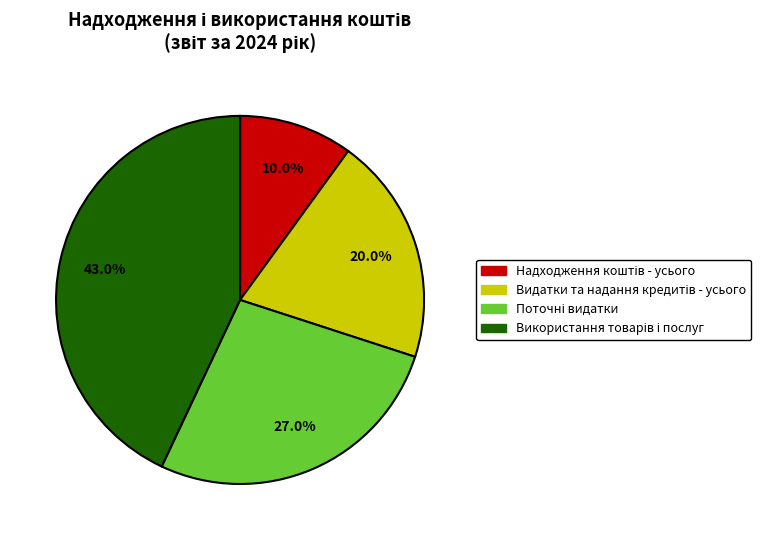

How many segments does this pie chart have?

4